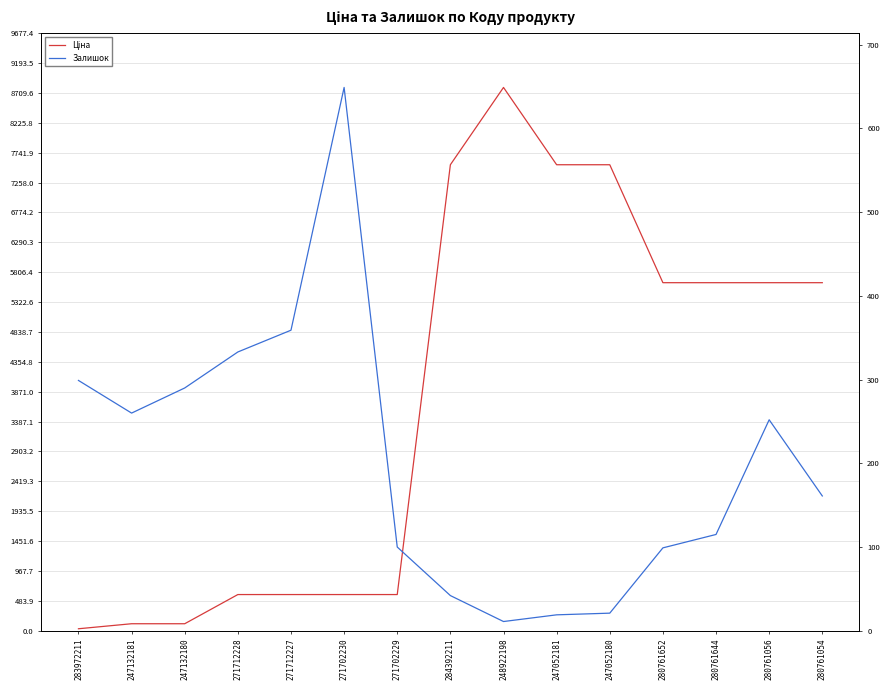

What is the value of the Залишок point at the 10th from the left?

19.0